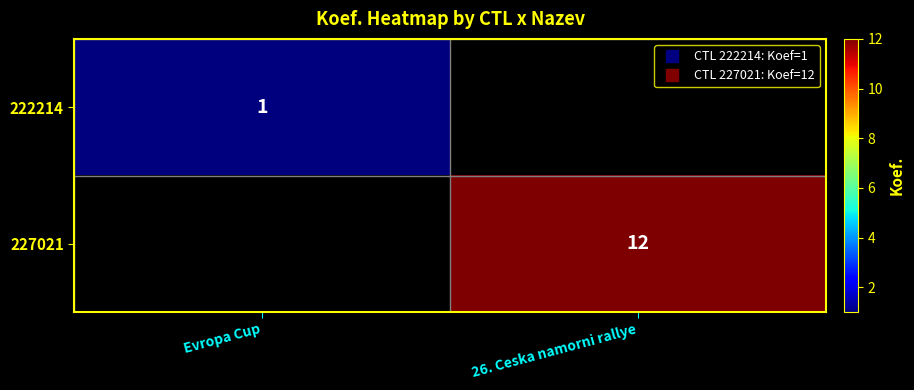

Is the value of 222214 at 26. Ceska namorni rallye greater than the value of 227021 at Evropa Cup?

No